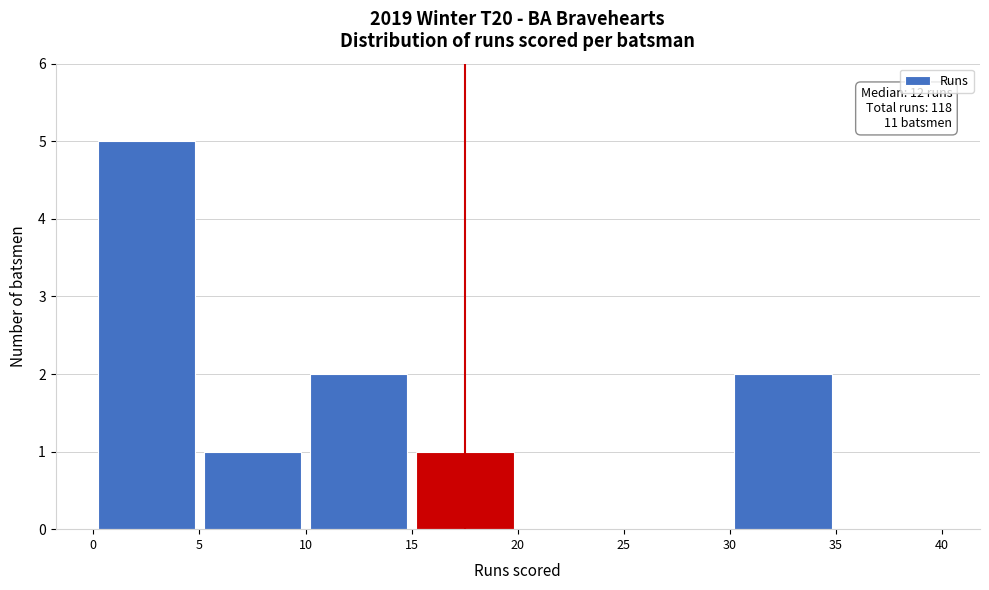

Over which range of the x-axis is the bar tallest?

0 to 5